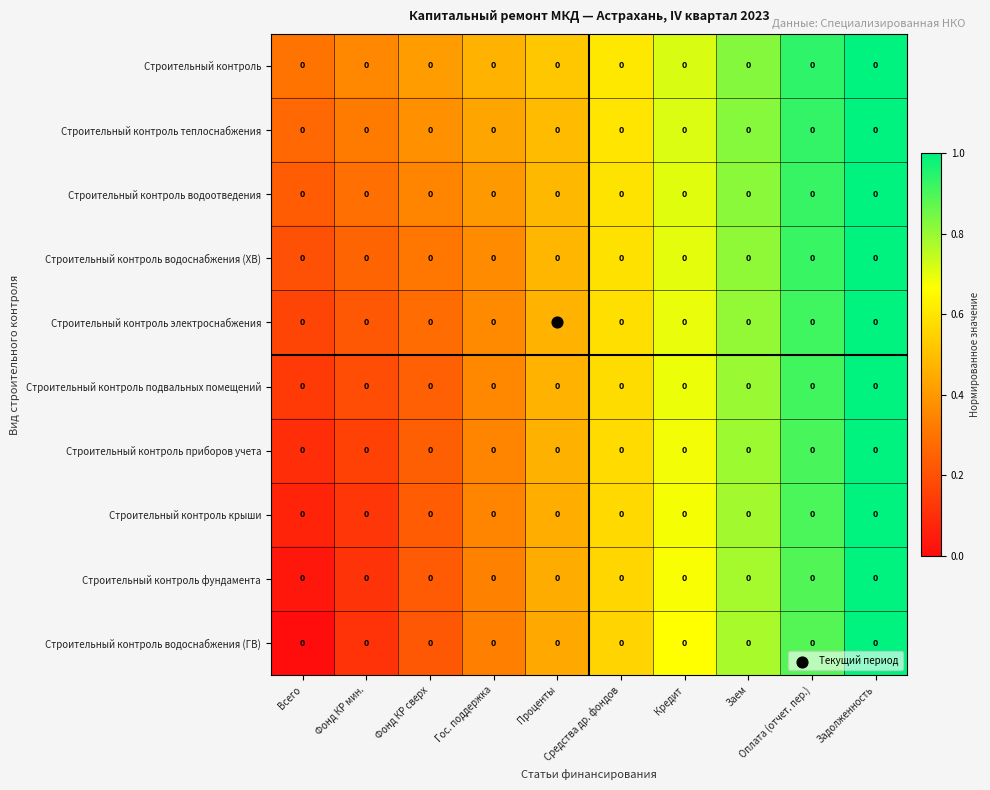

The value of Строительный контроль фундамента at Заем is 0.8. True or false?

True